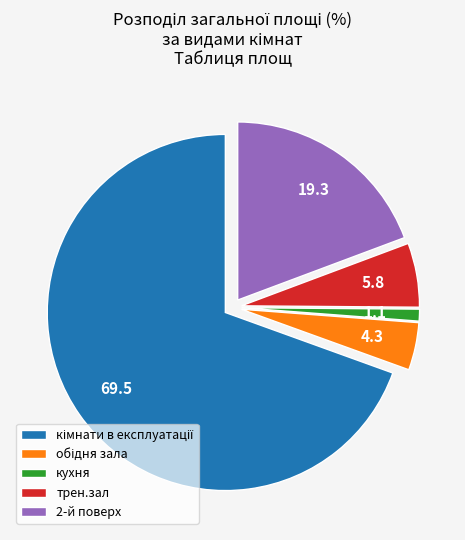

Is трен.зал the majority of the pie?

No